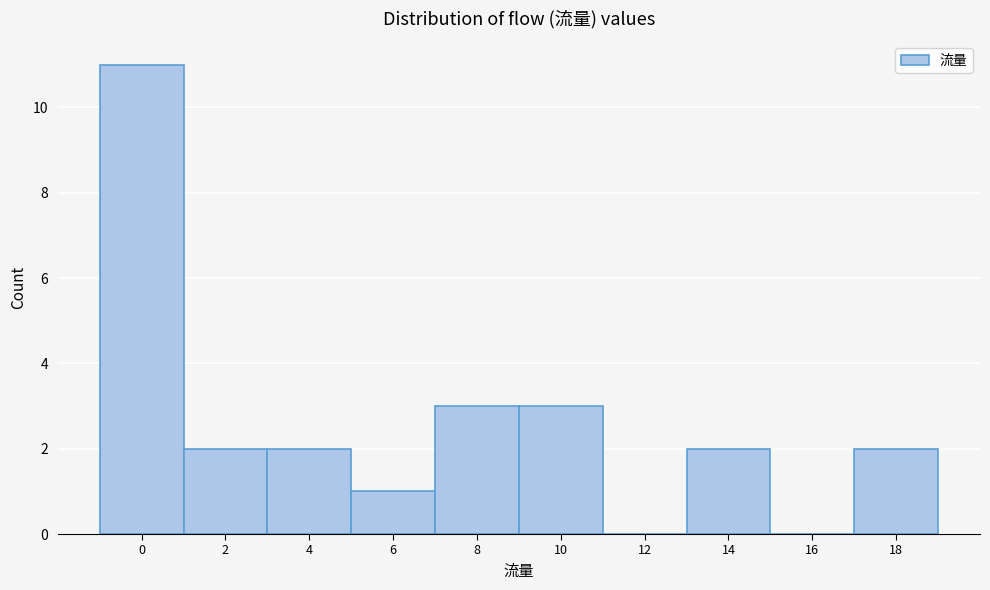

Reading left to right, what are all the values shown in this chart?

0=11	2=2	4=2	6=1	8=3	10=3	12=0	14=2	16=0	18=2